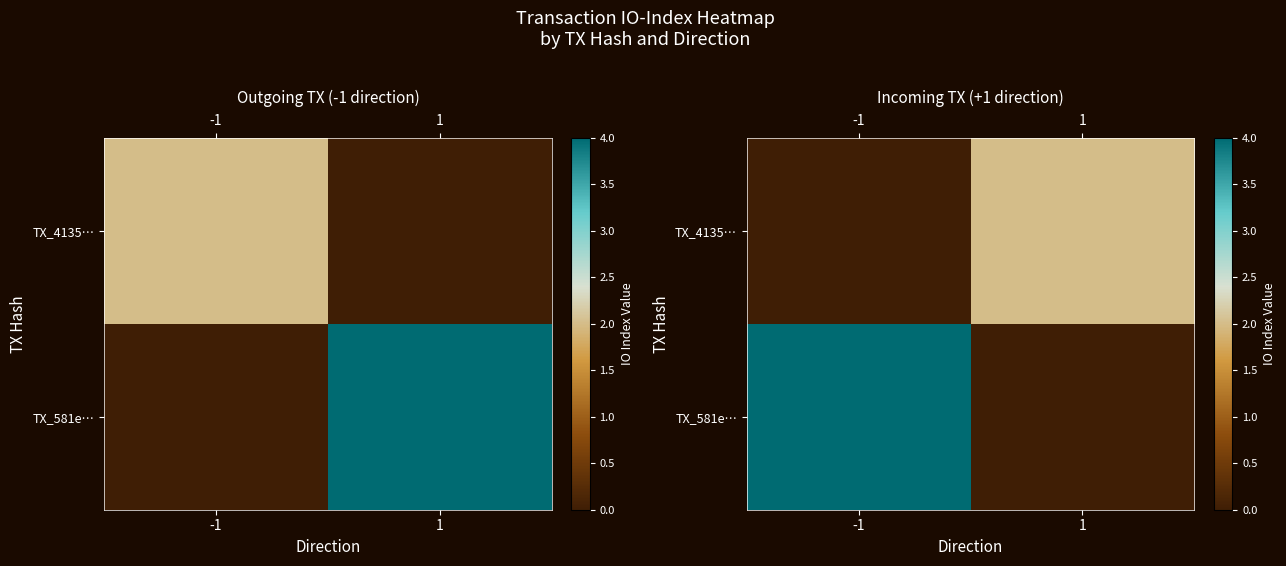

How many distinct data groups are displayed?

2